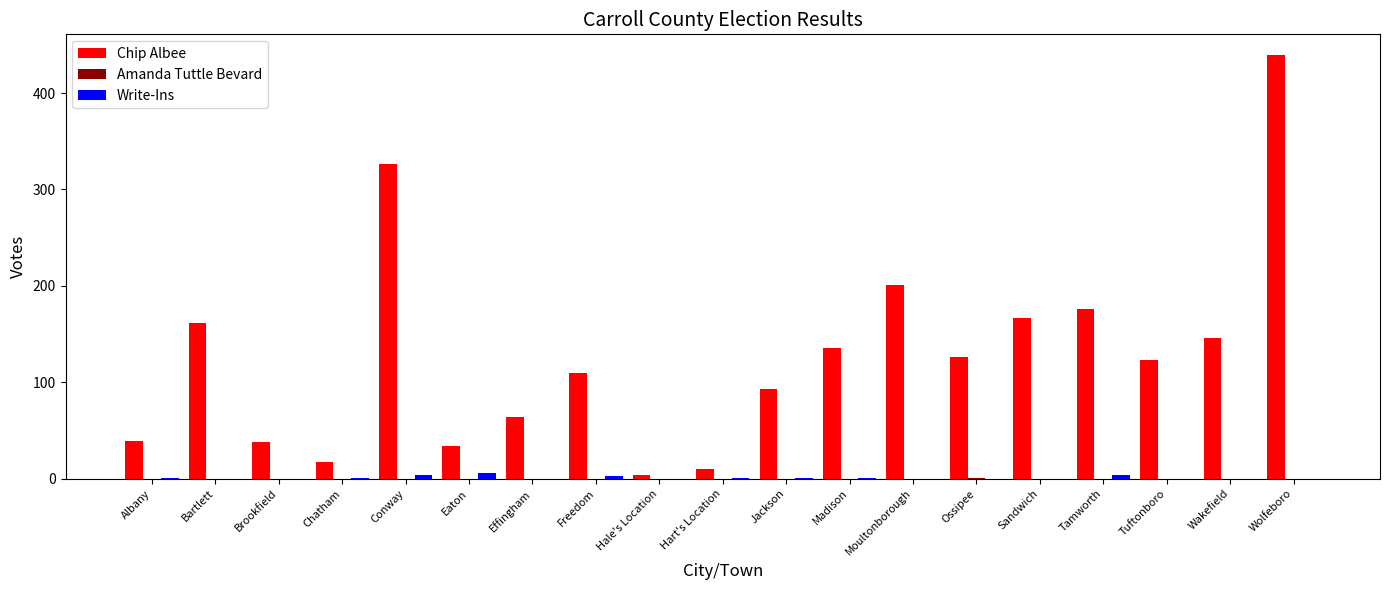

The value of Chip Albee at Jackson is 126. True or false?

False